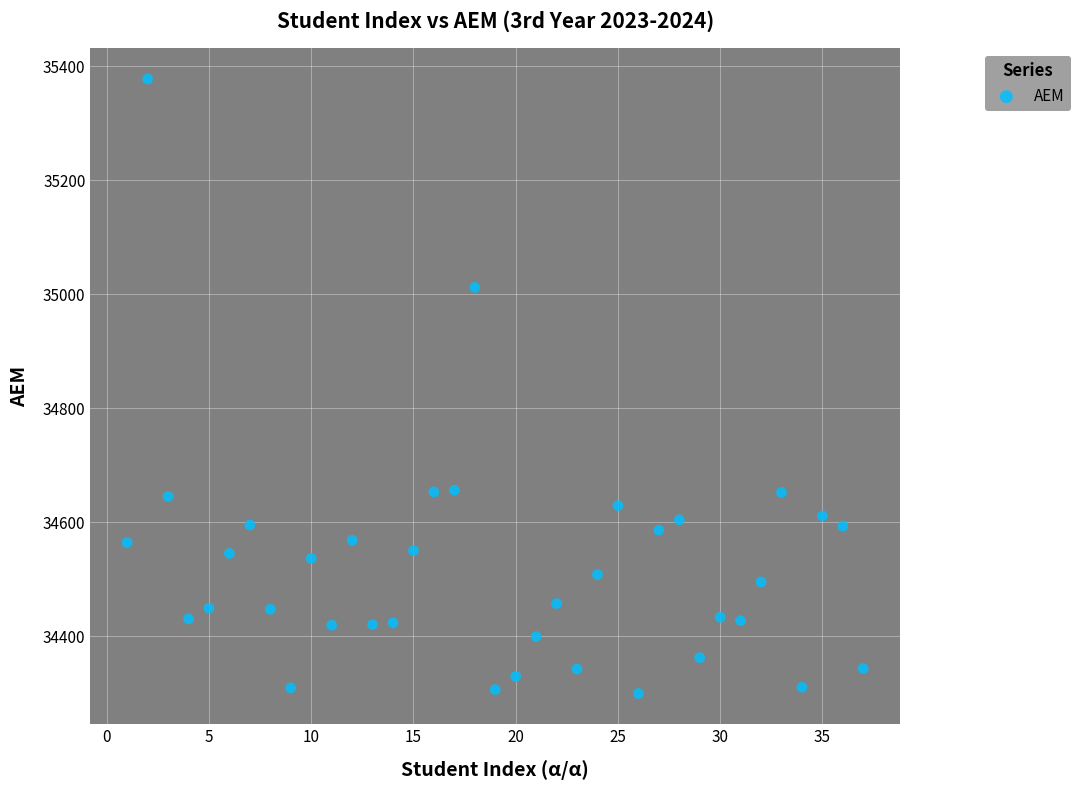

What is the range of X values (max minus min)?

36